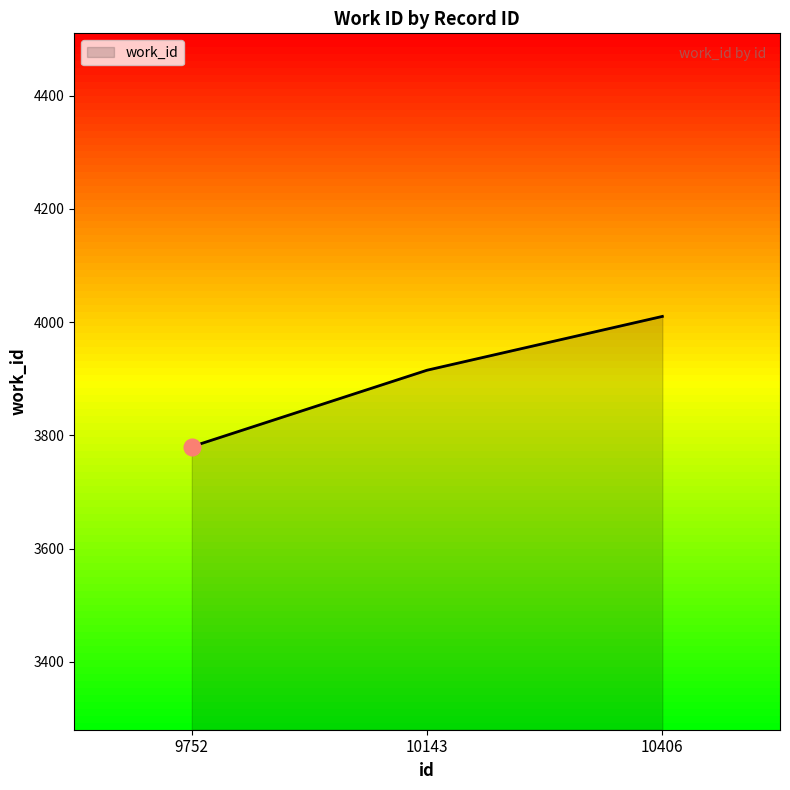

What is the change in value from 10143 to 10406?

+95